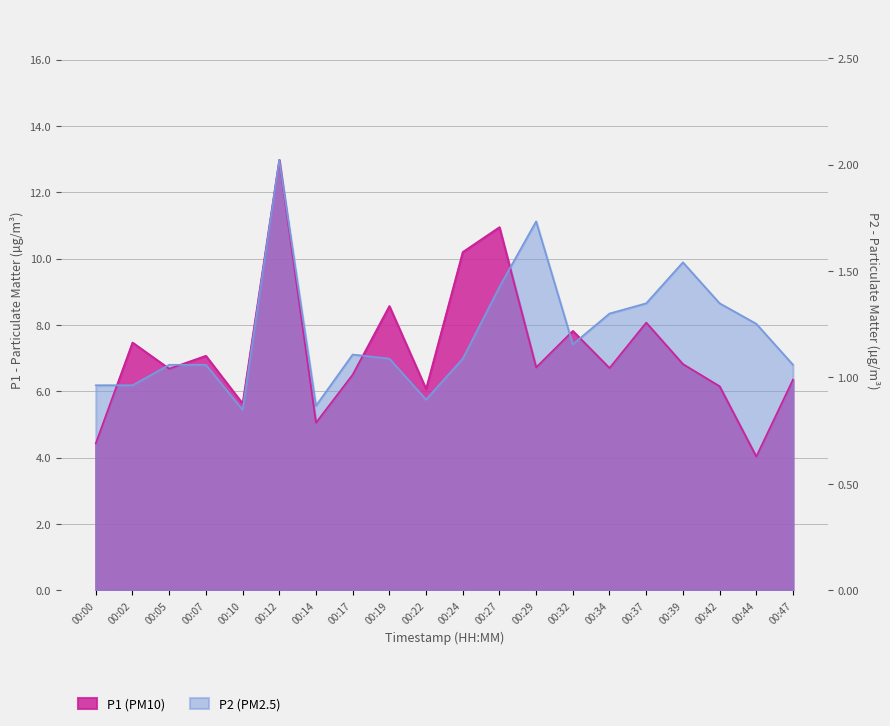

Rank the series by their maximum value, from highest to lowest.

P1, P2